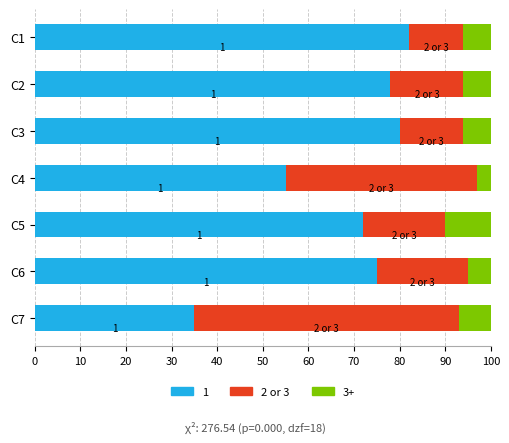

The value of 1 at C5 is 72.0. True or false?

True